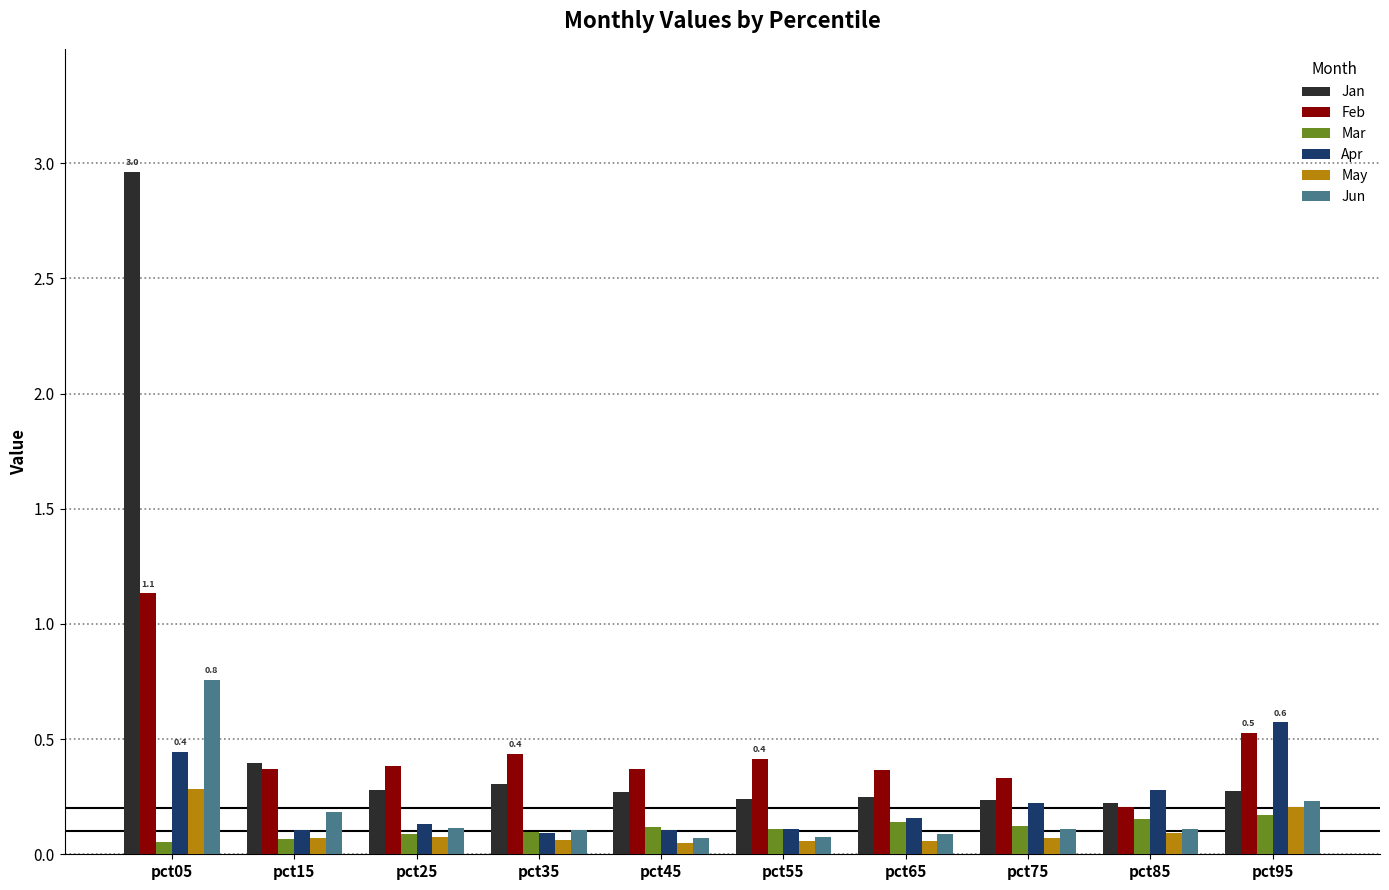

How many data points does each series have?

10